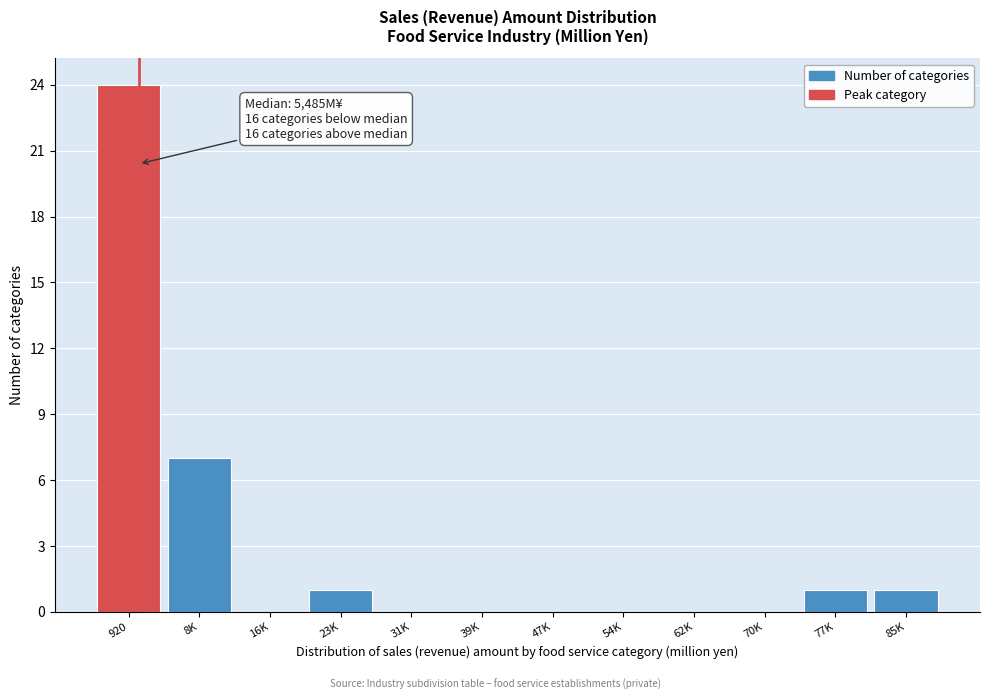

Reading left to right, list all the values displayed in this chart.

920=24	8K=7	16K=0	23K=1	31K=0	39K=0	47K=0	54K=0	62K=0	70K=0	77K=1	85K=1